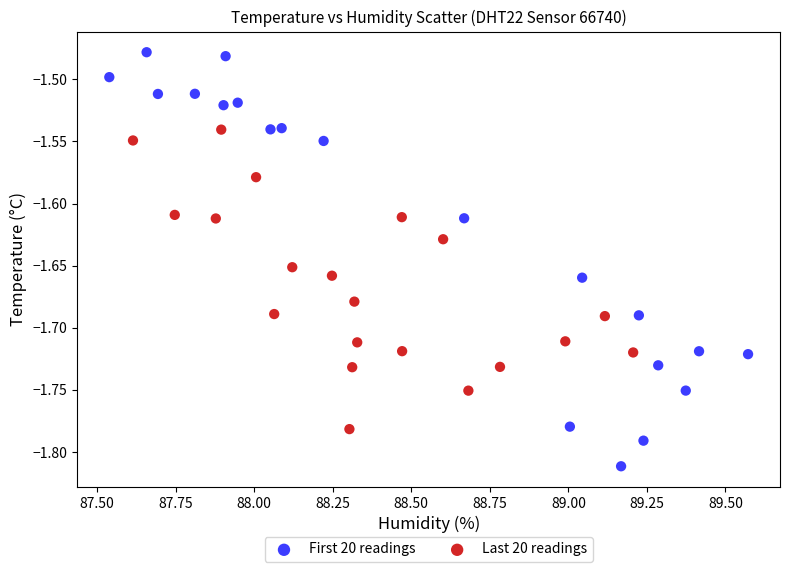

Which series contains the highest Y value?

First 20 readings